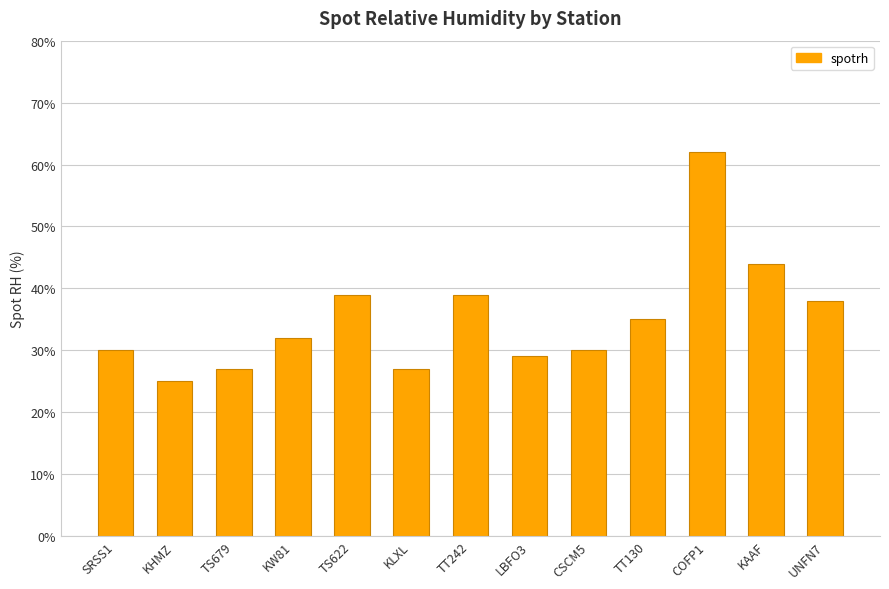

What is the difference between the second highest and second lowest values?

17